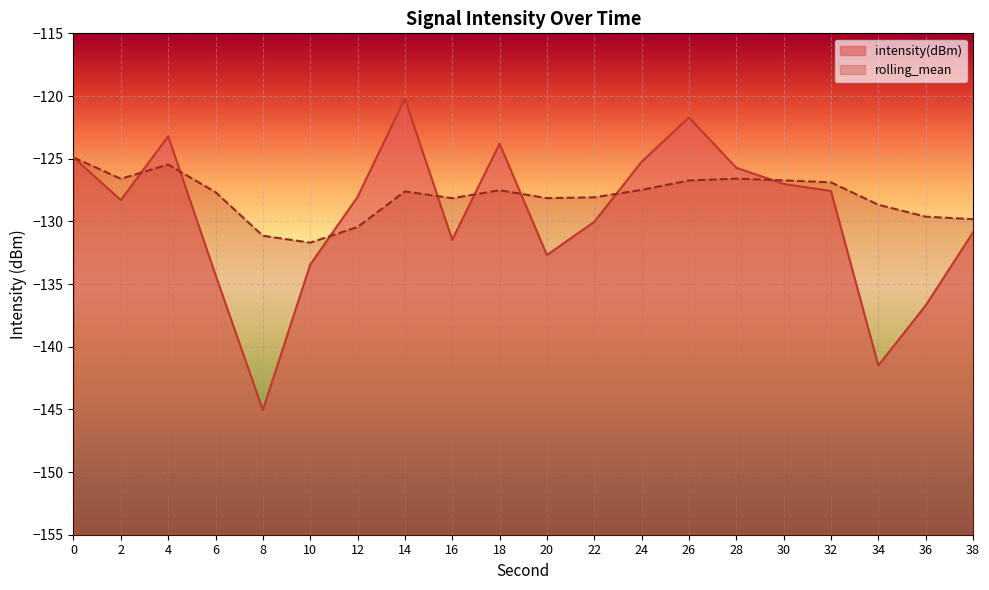

How many values in the rolling_mean series are below -127?

13